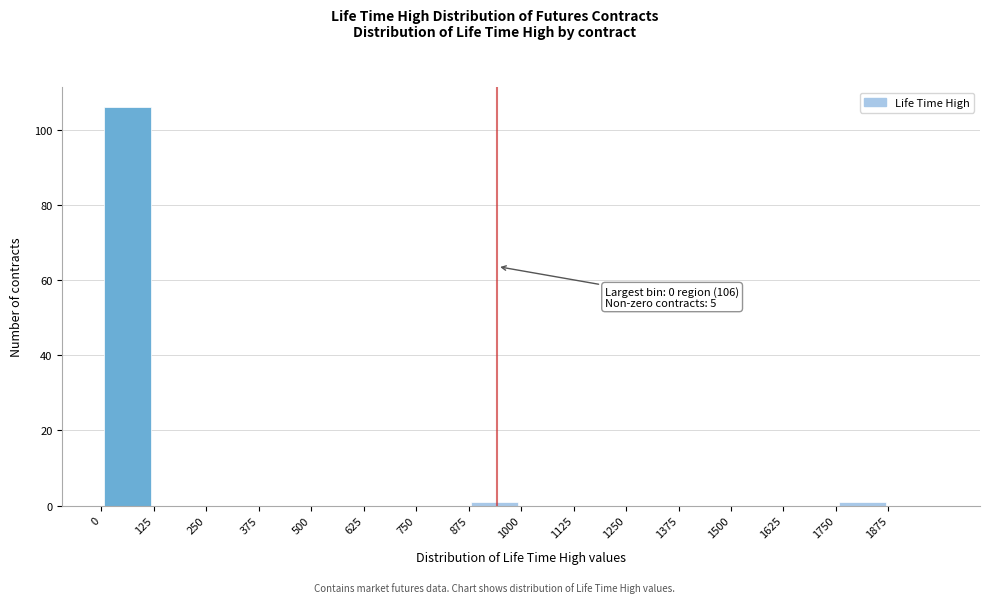

Over which range of the x-axis is the bar tallest?

0 to 125